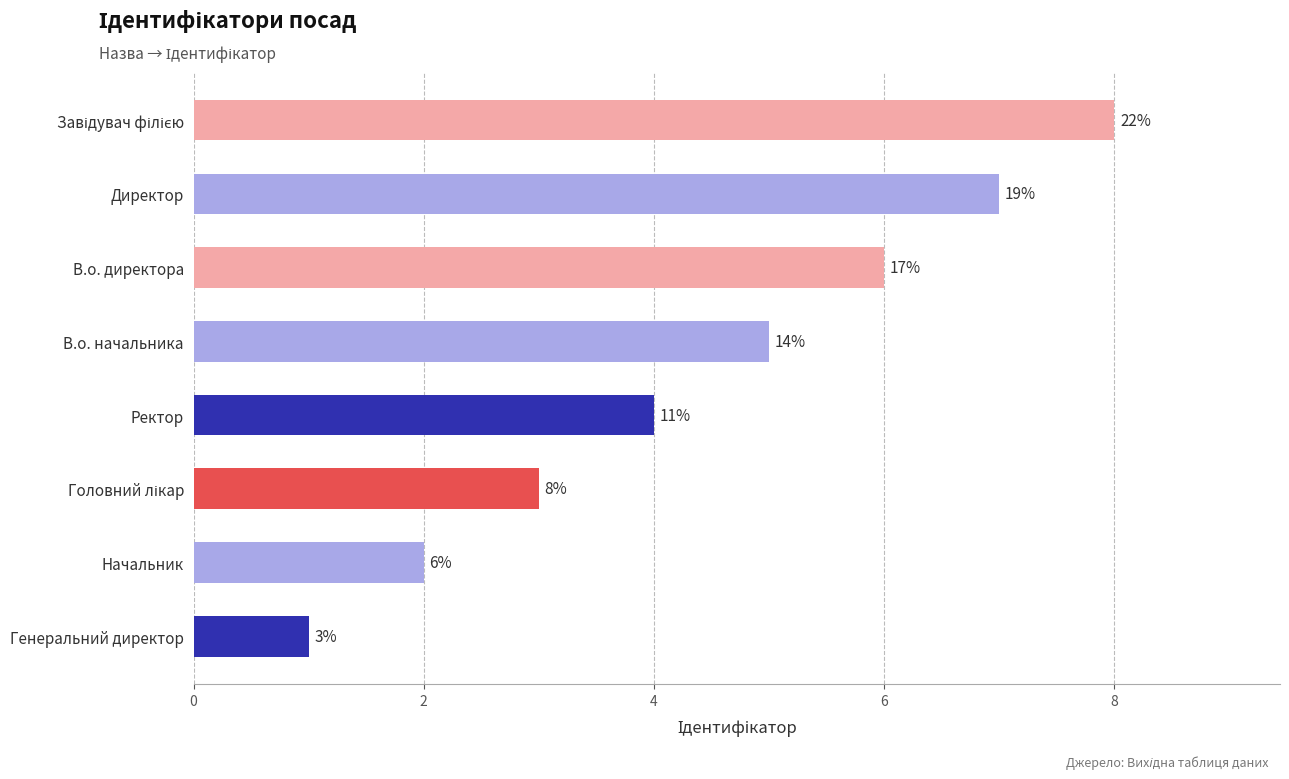

What is the maximum value shown in the chart?

8